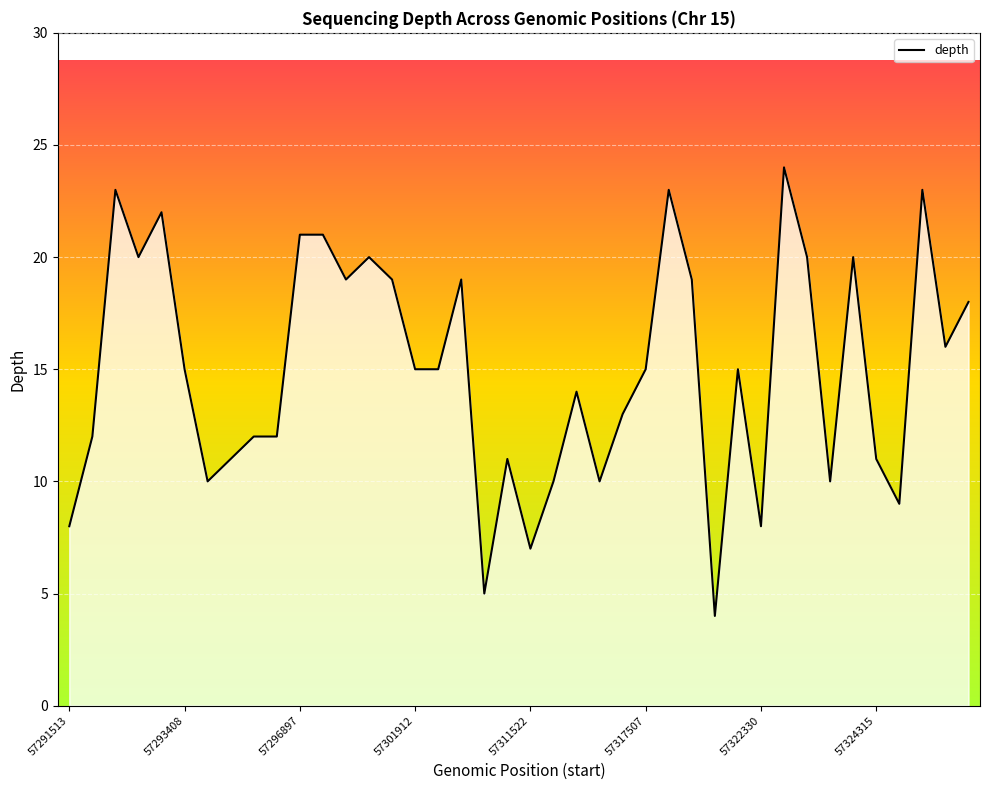

What is the difference between the maximum and minimum values?

20